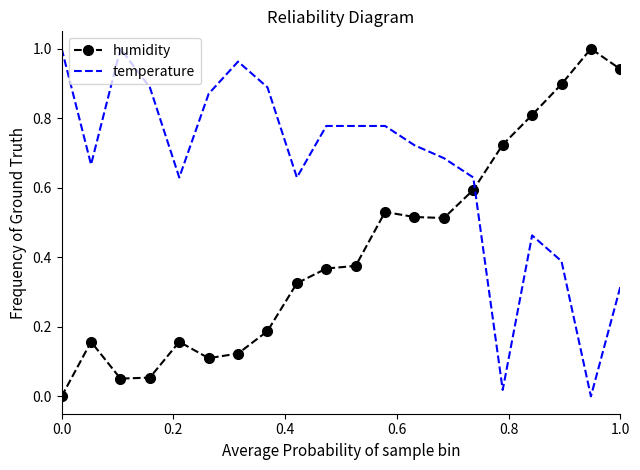

List the series in order of their overall mean, lowest first.

humidity, temperature